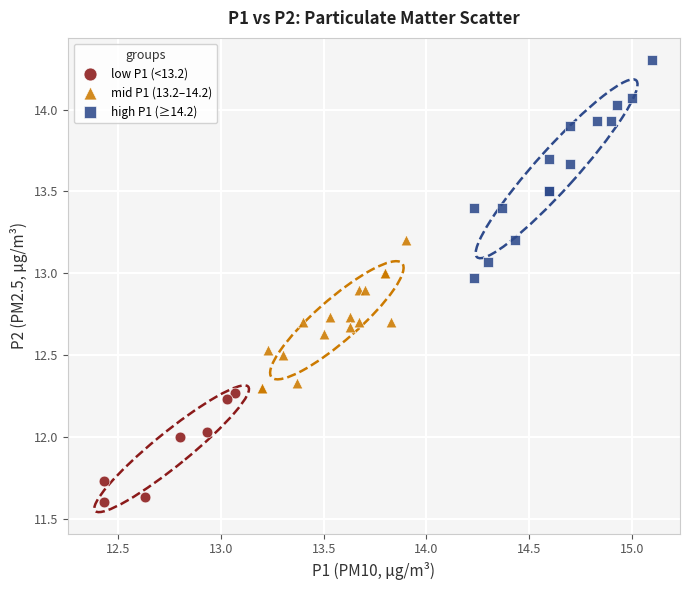

Which series contains the highest Y value?

high P1 (≥14.2)